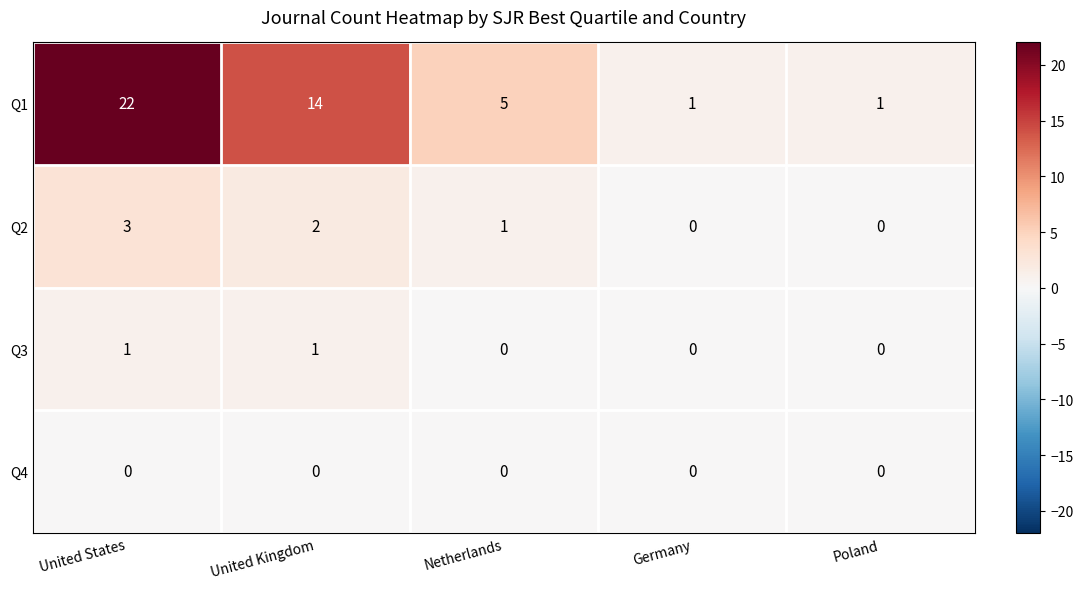

The Q1 series shows 2 at Poland. True or false?

False